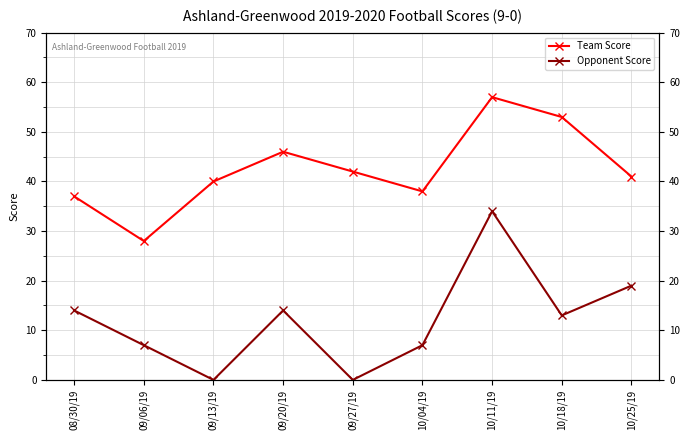

Read the Team Score value at 10/11/19, to the nearest 5.

55